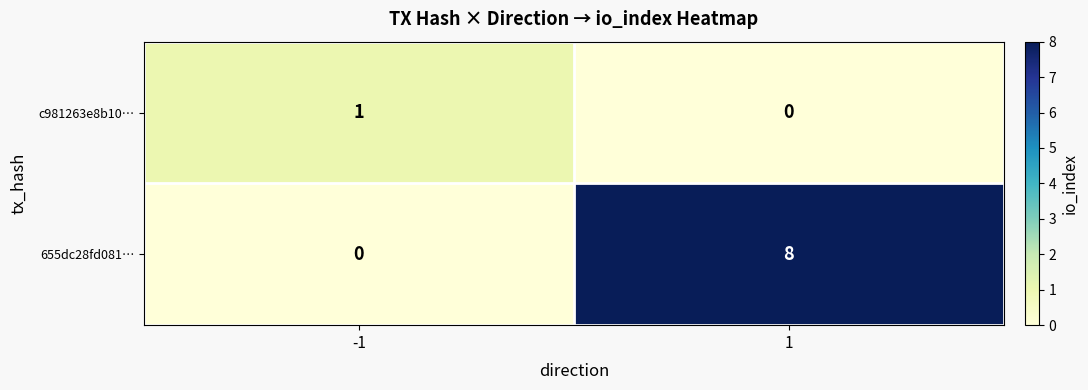

List the series in order of their peak value, lowest first.

c981263e8b10…, 655dc28fd081…